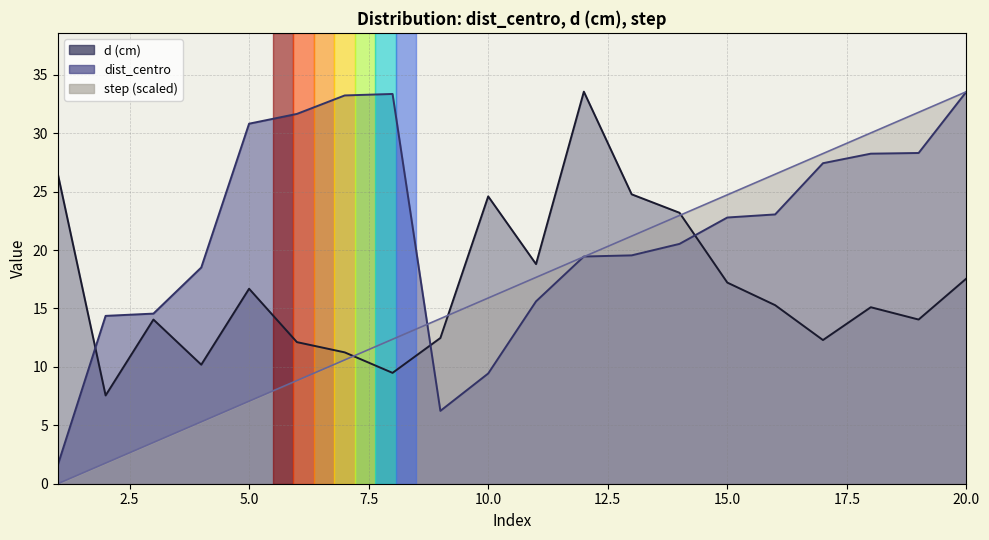

How many data points in d_cm are less than 15?

9